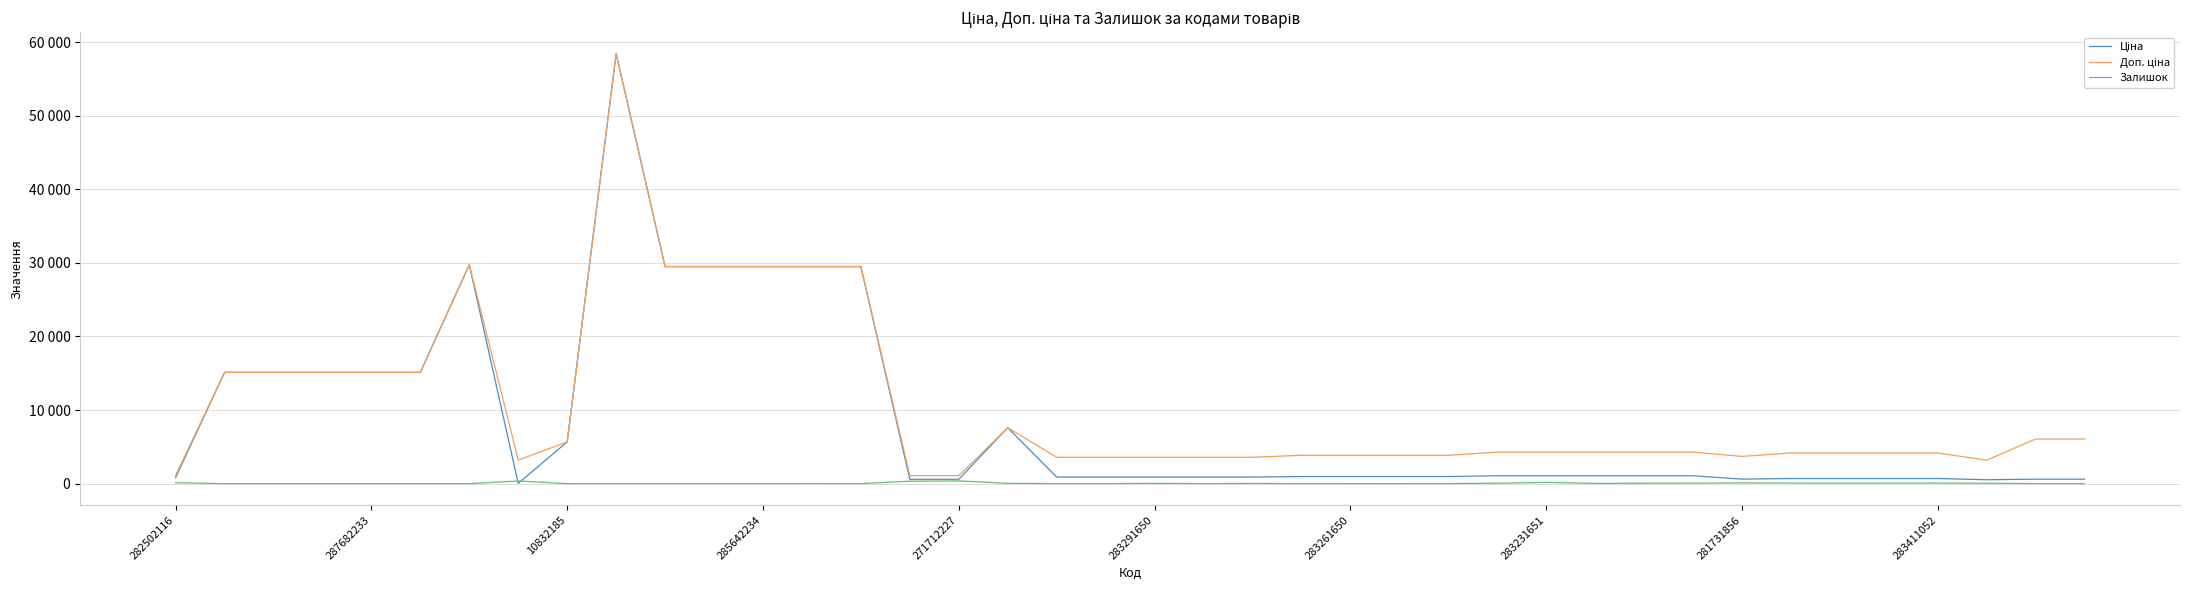

Reading right to left, what are all the values shown in this chart?

Ціна: 606.1	606.1	531.3	694.3	694.3	694.3	694.3	617.0	1069.8	1069.8	1069.8	1069.8	1069.8	963.5	963.5	963.5	963.5	895.9	895.9	895.9	895.9	895.9	7596.5	589.9	589.9	29491.5	29491.5	29491.5	29491.5	29491.5	58426.5	5673.8	32.0	29747.2	15120.0	15120.0	15120.0	15120.0	15120.0	818.5
Доп. ціна: 6061.2	6061.2	3187.6	4165.6	4165.6	4165.6	4165.6	3701.9	4279.1	4279.1	4279.1	4279.1	4279.1	3854.0	3854.0	3854.0	3854.0	3583.6	3583.6	3583.6	3583.6	3583.6	7596.5	1081.7	1081.7	29491.5	29491.5	29491.5	29491.5	29491.5	58426.5	5673.8	3205.0	29747.2	15120.0	15120.0	15120.0	15120.0	15120.0	1109.2
Залишок: 5.0	14.0	53.0	87.0	84.0	75.0	87.0	94.0	80.0	53.0	34.0	172.0	54.0	13.0	4.0	6.0	9.0	27.0	9.0	43.0	7.0	7.0	44.0	374.0	328.0	7.0	16.0	9.0	13.0	14.0	14.0	4.0	360.0	0.0	0.0	0.0	0.0	0.0	0.0	125.0